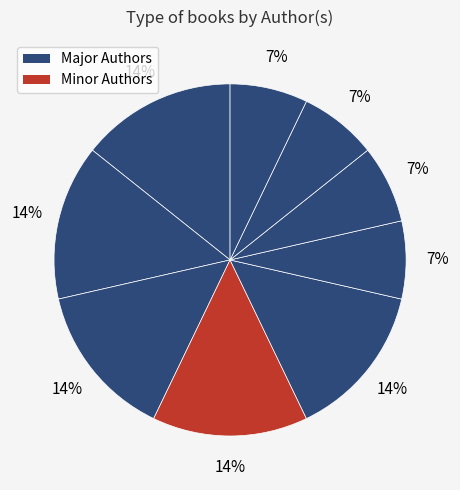

How many slices are in this pie chart?

9